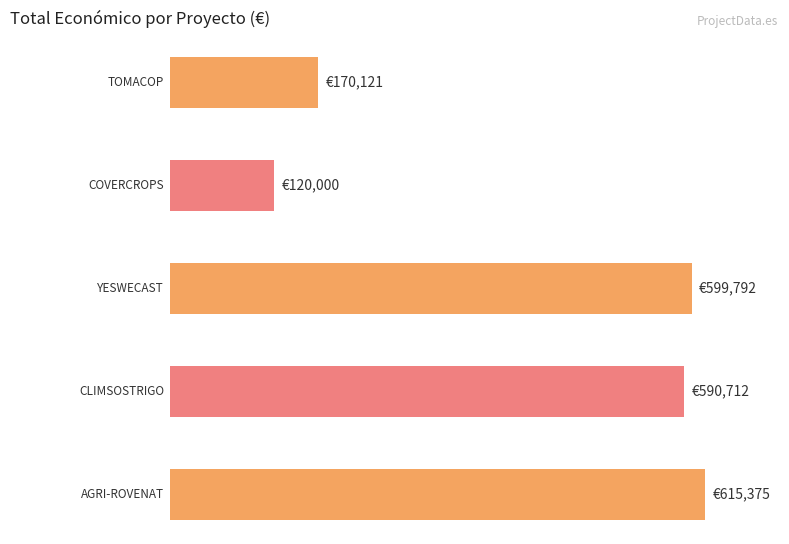

What is the smallest value displayed?

120000